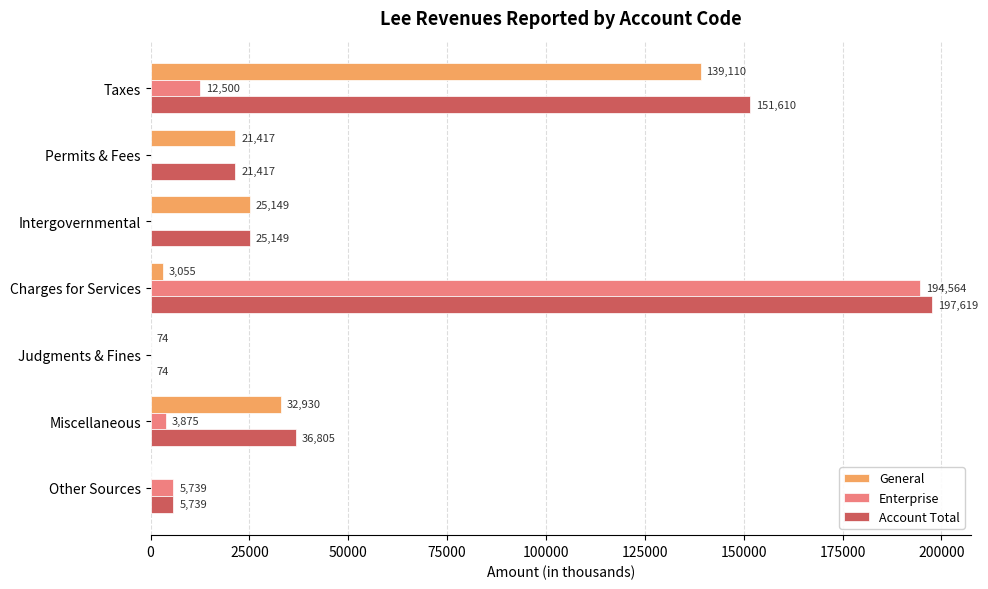

What is the greatest value displayed?

197619